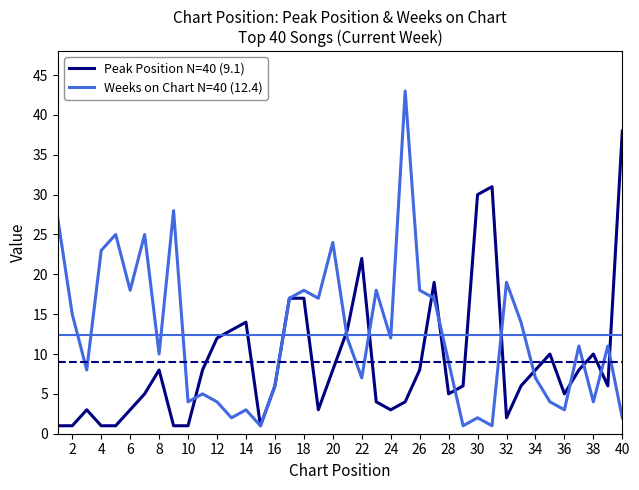

Rank the series by their average value, from highest to lowest.

Weeks on Chart N=40 (12.4), Peak Position N=40 (9.1)